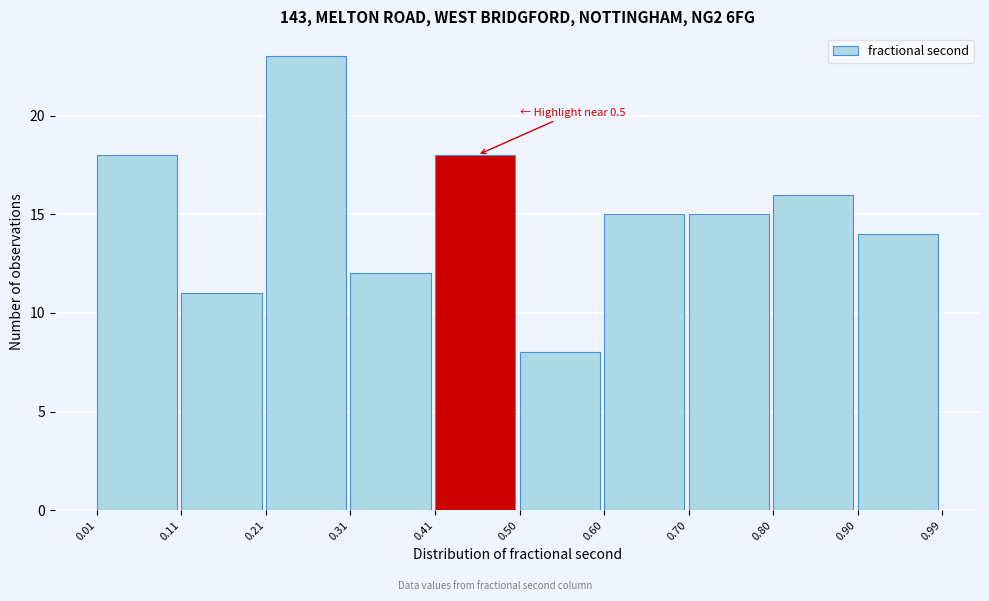

Which range on the x-axis has the tallest bar?

0.21 to 0.31